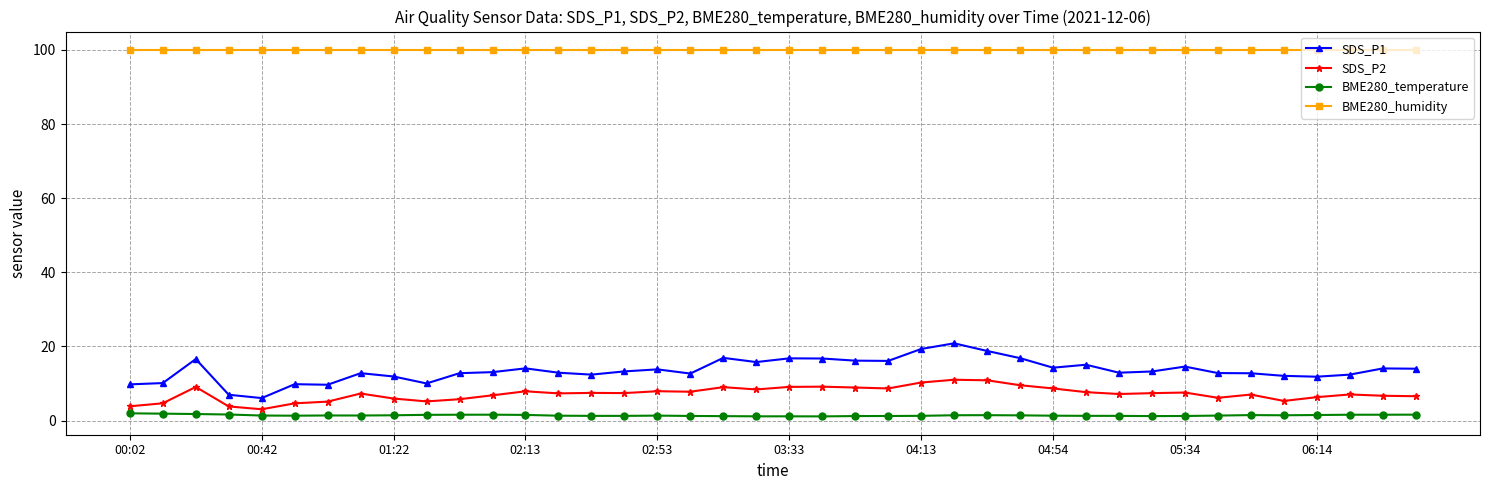

In SDS_P2, how many points are higher than both neighbors (excluding endpoints)?

11